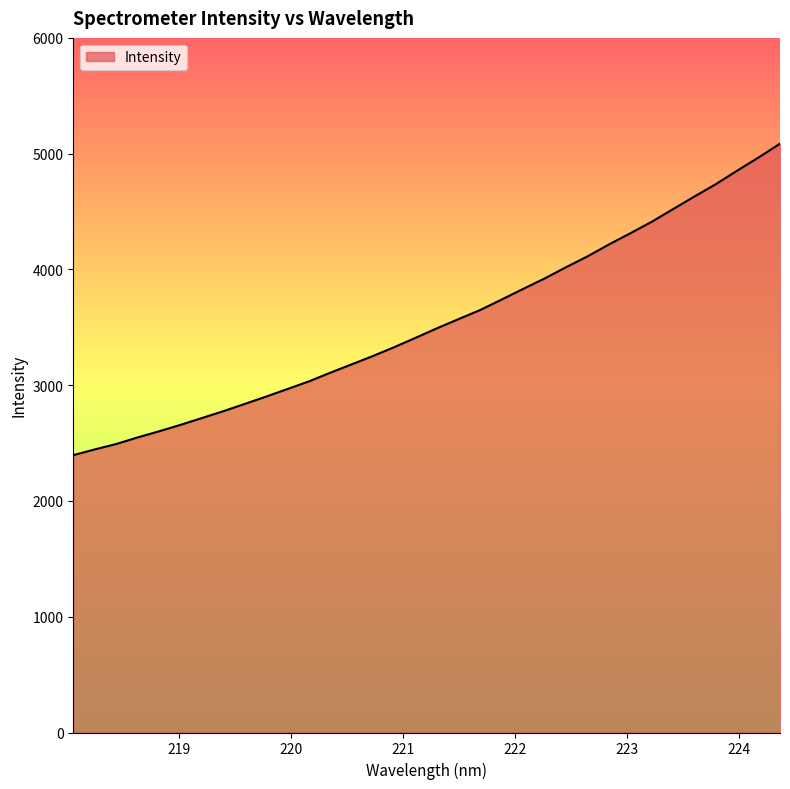

What is the smallest value displayed?

2395.5